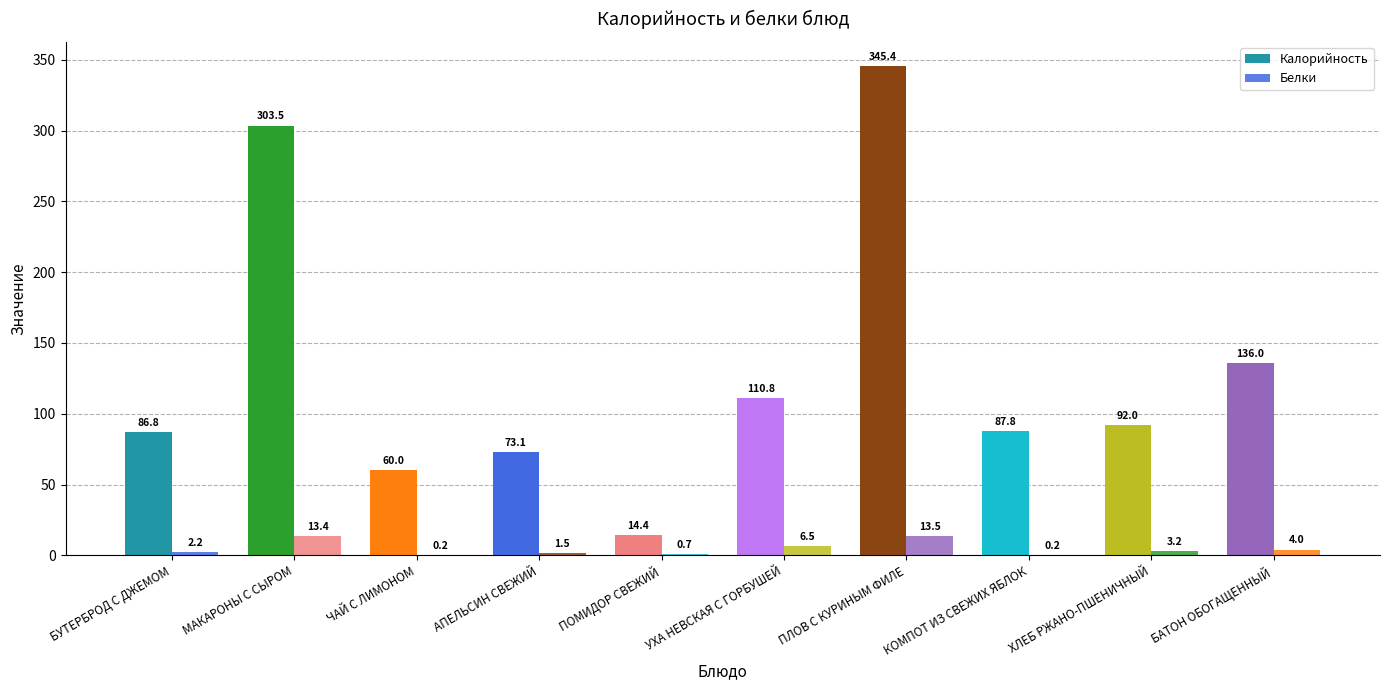

How many data points in Белки are above 3?

5